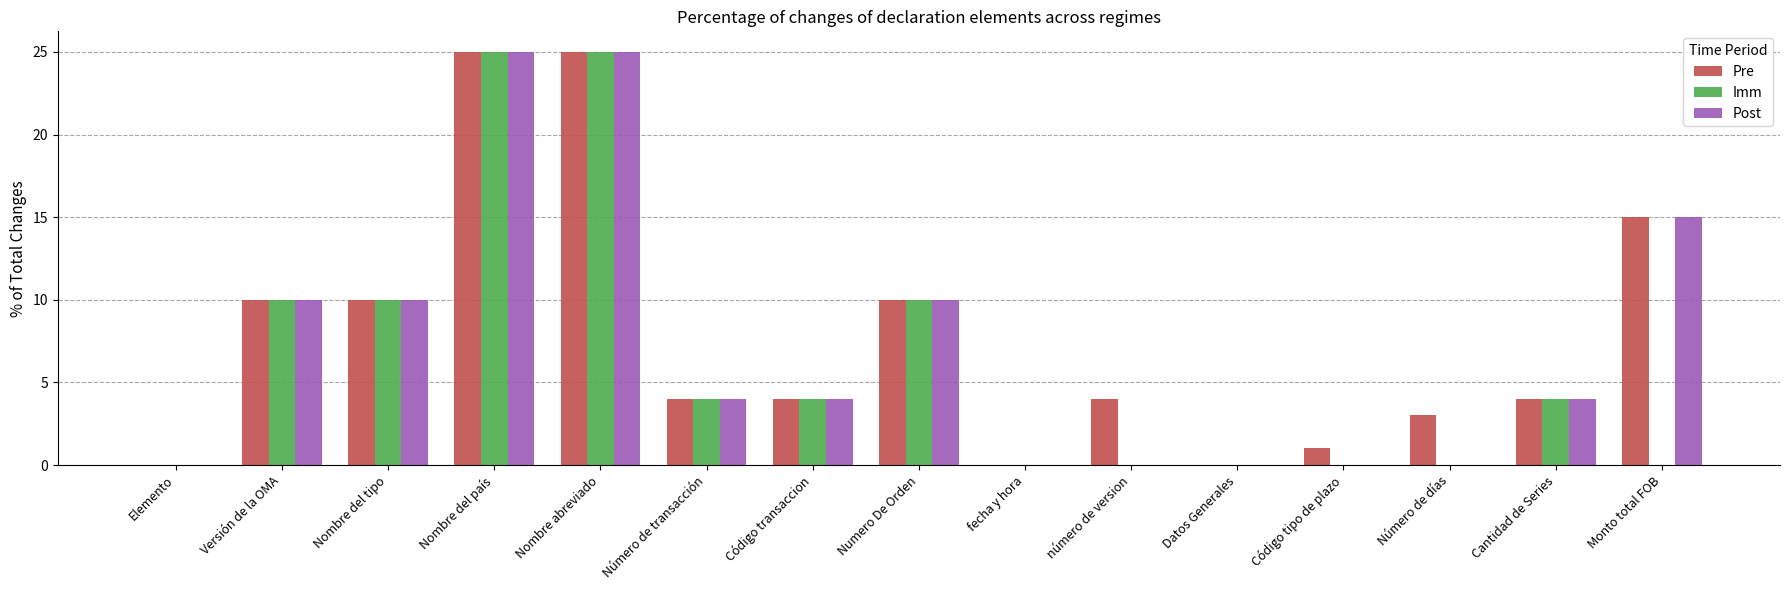

What is the greatest value displayed?

25